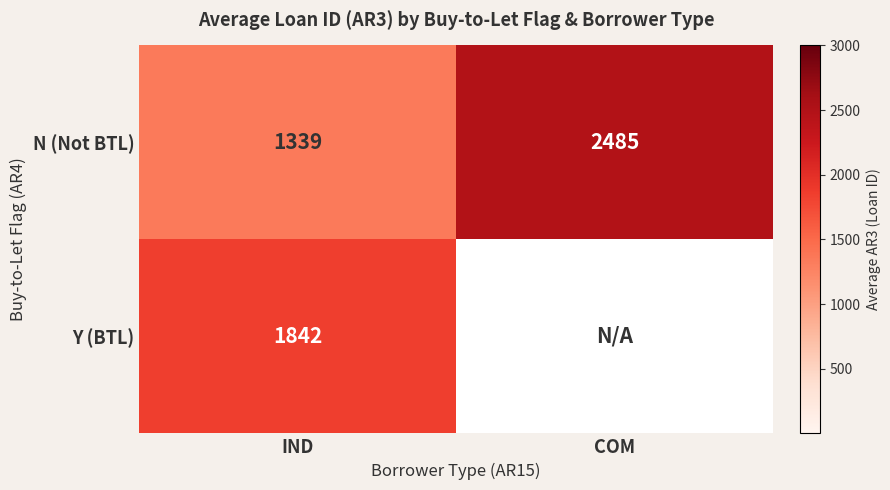

Which has a higher value, IND or COM?

COM